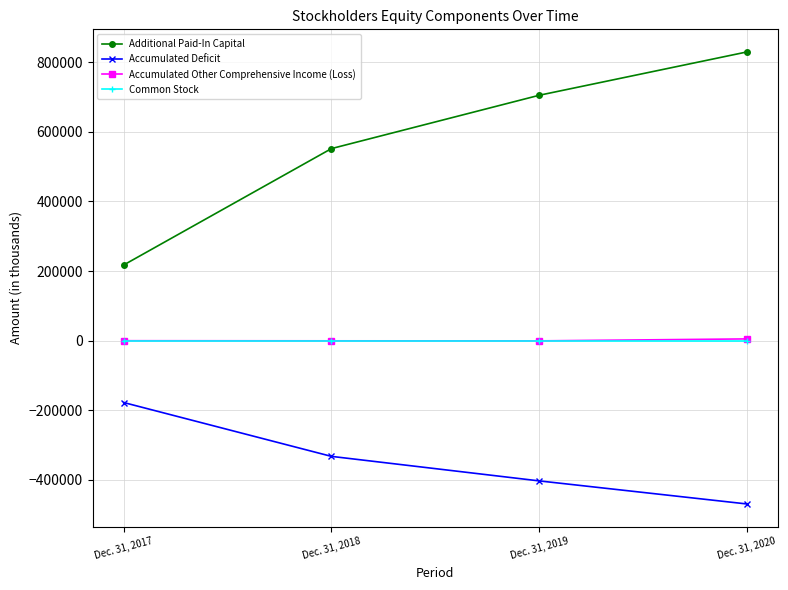

What is the value of the Accumulated Deficit point at the 4th from the left?

-468990